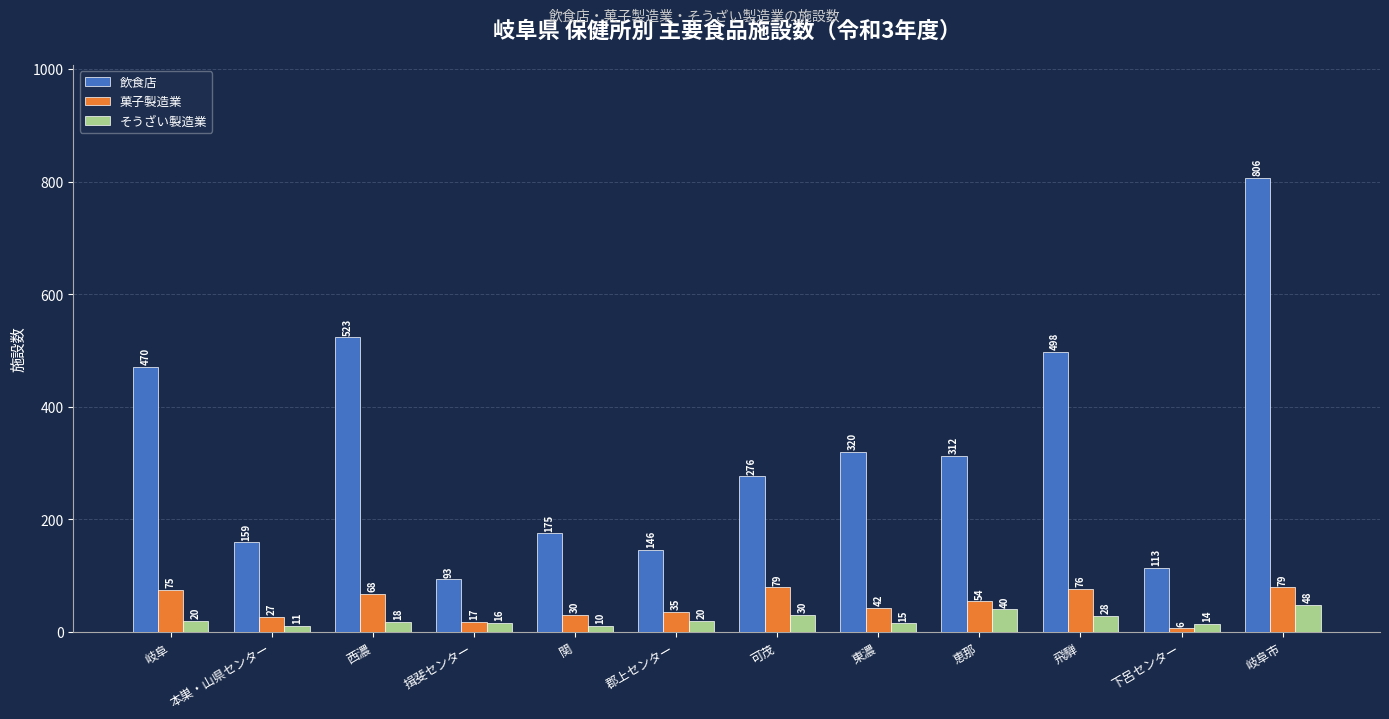

At which label is 菓子製造業 closest to 42?

東濃